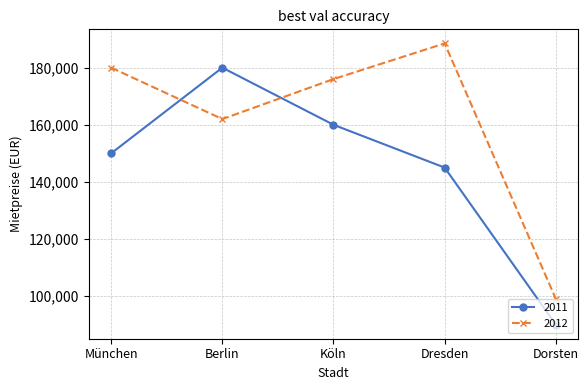

How many lines are shown in the chart?

2